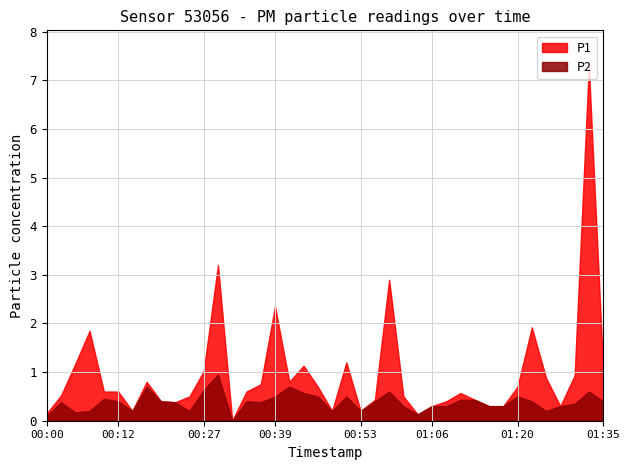

Reading right to left, list all the values displayed in this chart.

P1: 1.1	7.3	0.9	0.3	0.9	1.9	0.7	0.3	0.3	0.4	0.6	0.4	0.3	0.1	0.5	2.9	0.4	0.2	1.2	0.2	0.7	1.1	0.8	2.4	0.8	0.6	0.0	3.2	1.0	0.5	0.4	0.4	0.8	0.2	0.6	0.6	1.9	1.2	0.5	0.1
P2: 0.4	0.6	0.3	0.3	0.2	0.4	0.5	0.3	0.3	0.4	0.4	0.3	0.3	0.1	0.3	0.6	0.4	0.2	0.5	0.2	0.5	0.6	0.7	0.5	0.4	0.4	0.0	0.9	0.6	0.2	0.4	0.4	0.7	0.2	0.4	0.5	0.2	0.2	0.4	0.1